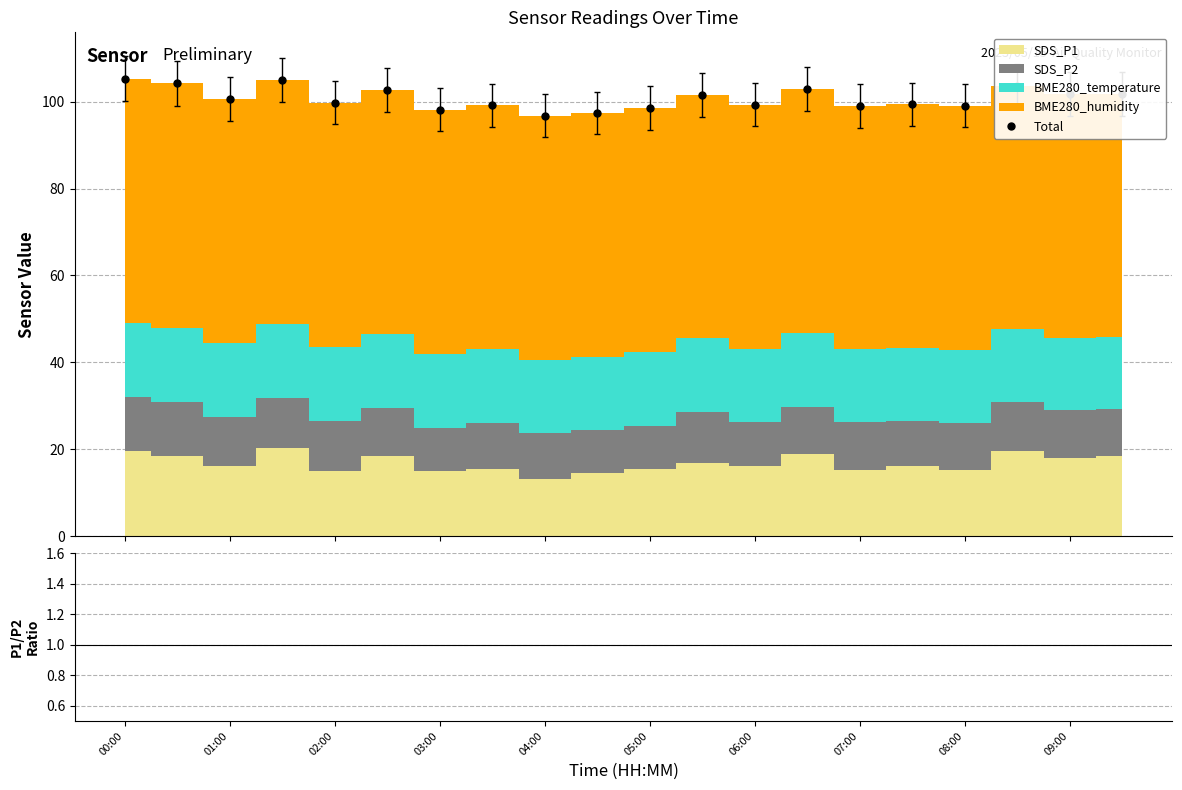

True or false: Total and ratio intersect in this chart.

False